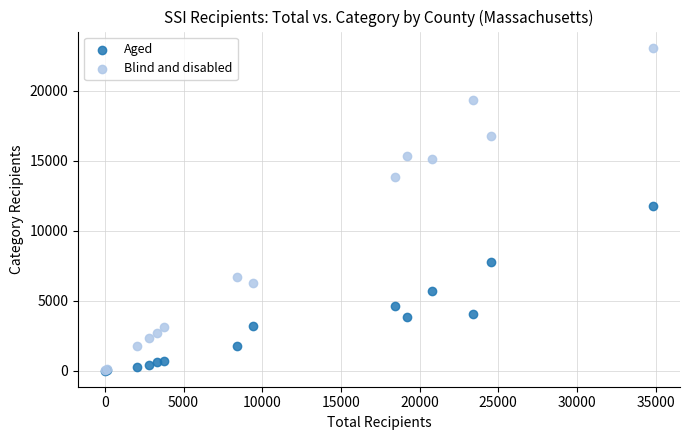

What are all the series names shown in the legend?

Aged, Blind and disabled